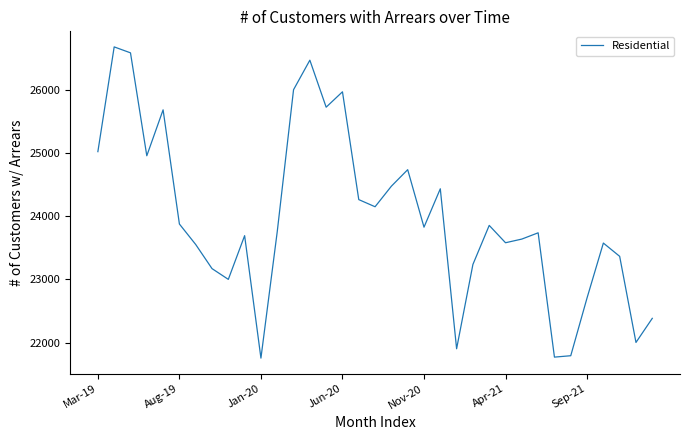

What is the greatest value displayed?

26677